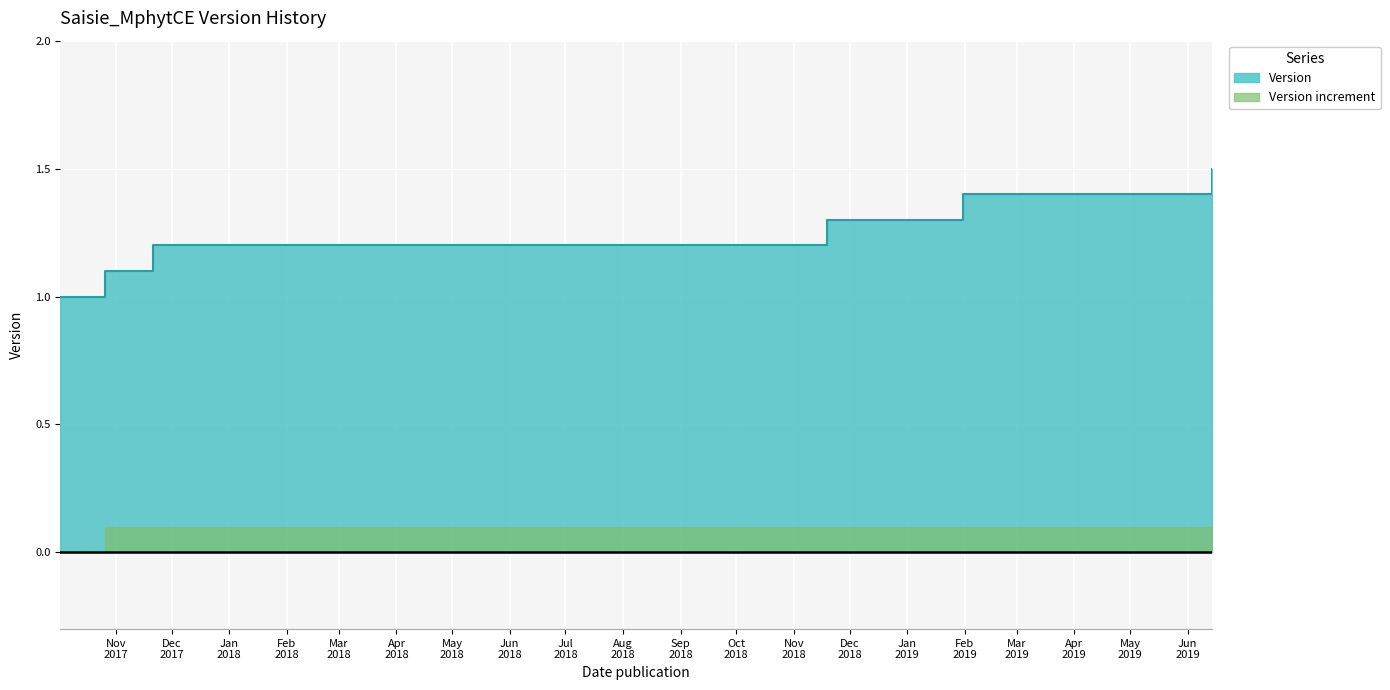

How many lines are shown in the chart?

1